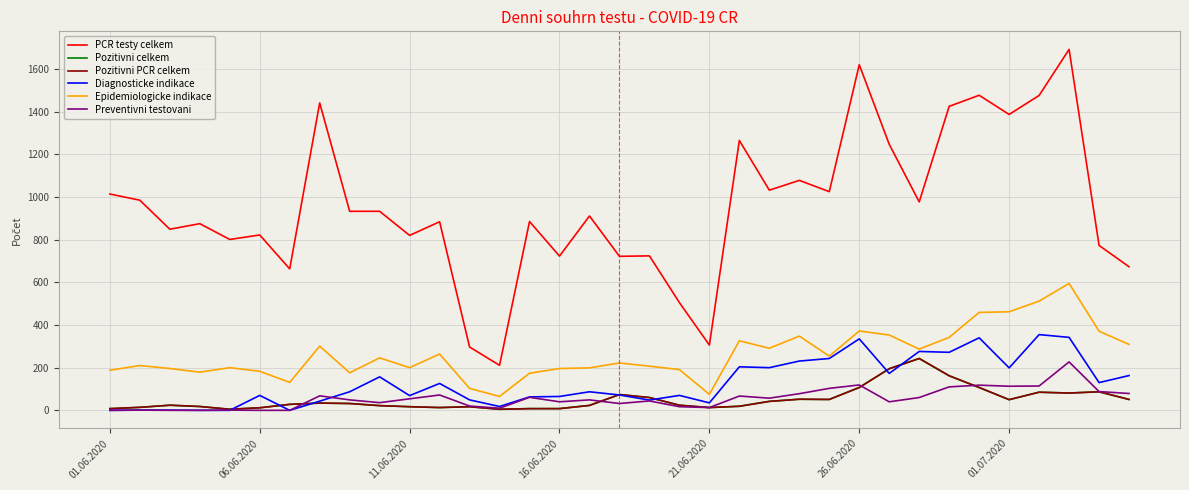

At which label is Epidemiologicke indikace closest to 330?

21